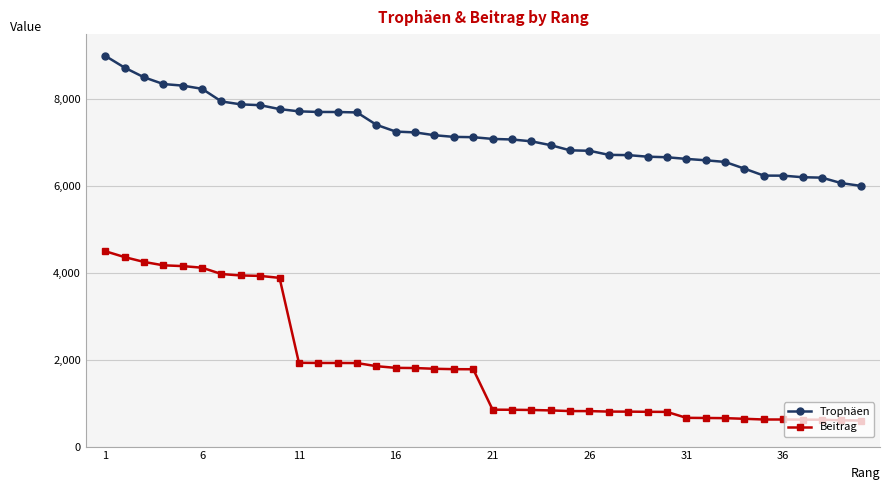

Which series has the largest range (max minus min)?

Beitrag